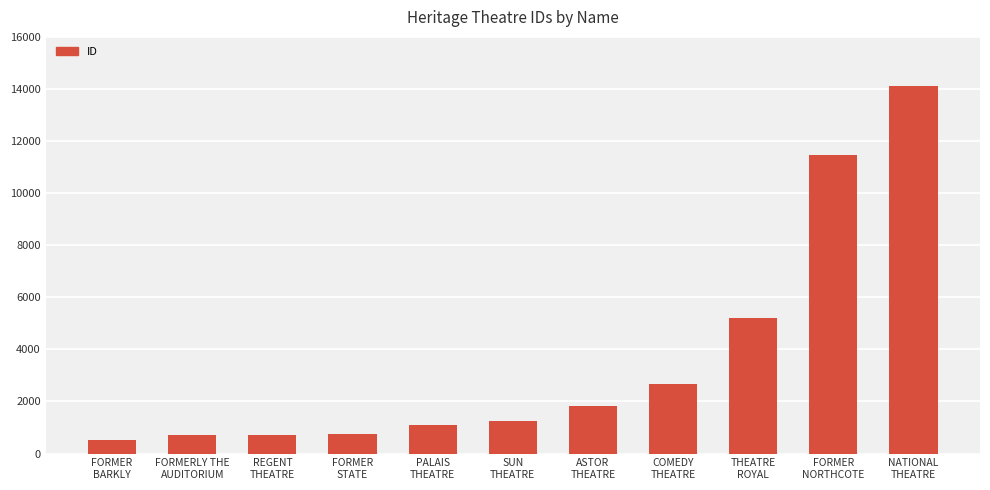

What is the difference between the values at FORMER
STATE and COMEDY
THEATRE?

1912